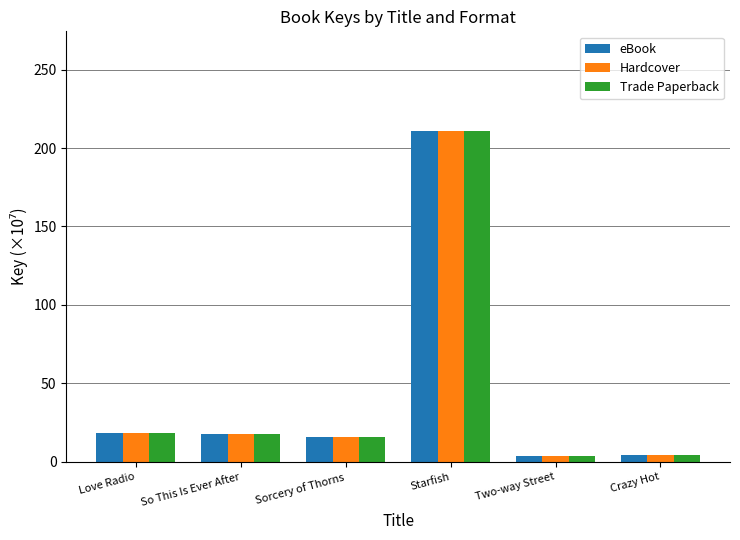

True or false: Trade Paperback has a value of 18.0 at So This Is Ever After.

True